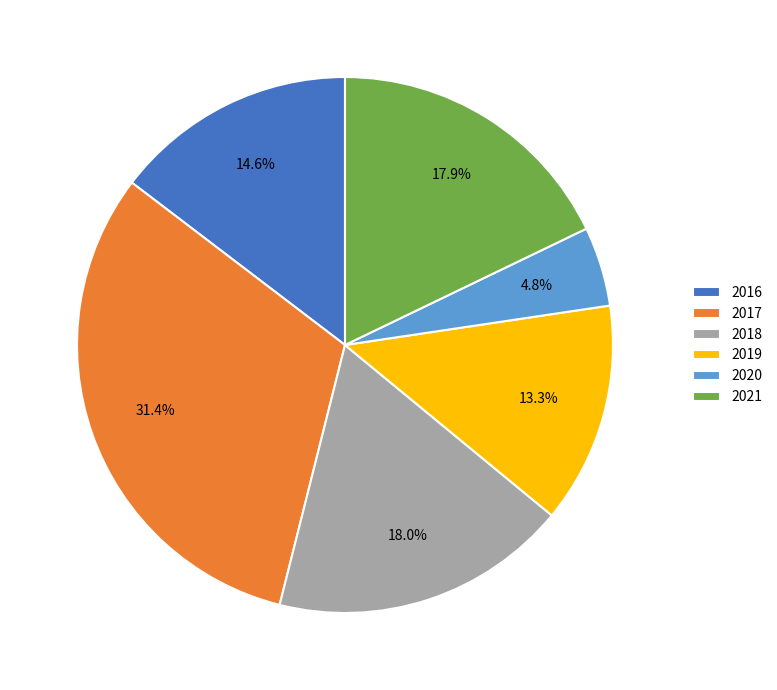

How many slices are in this pie chart?

6